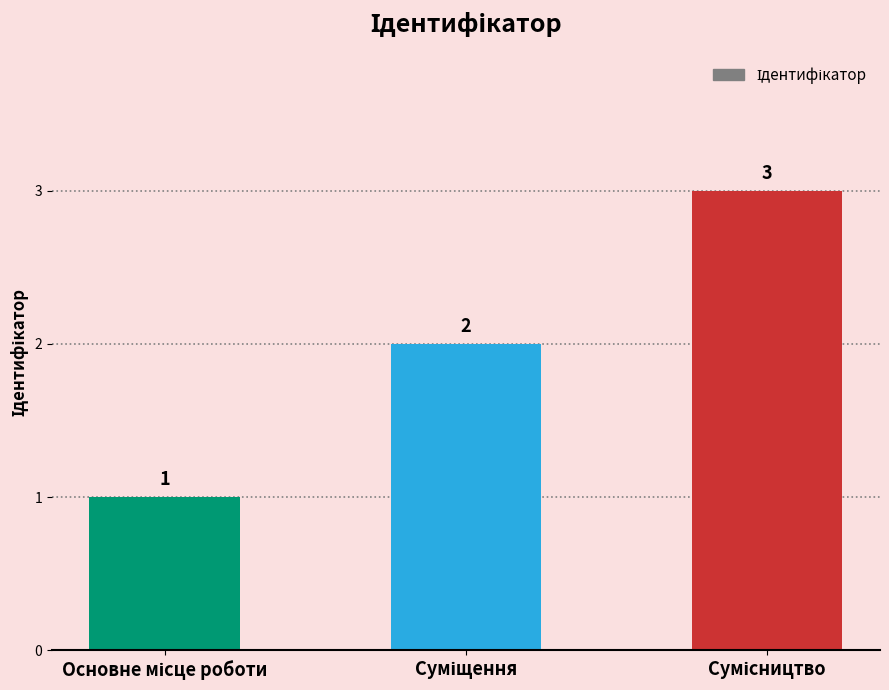

What is the value of the 2nd bar from the left?

2